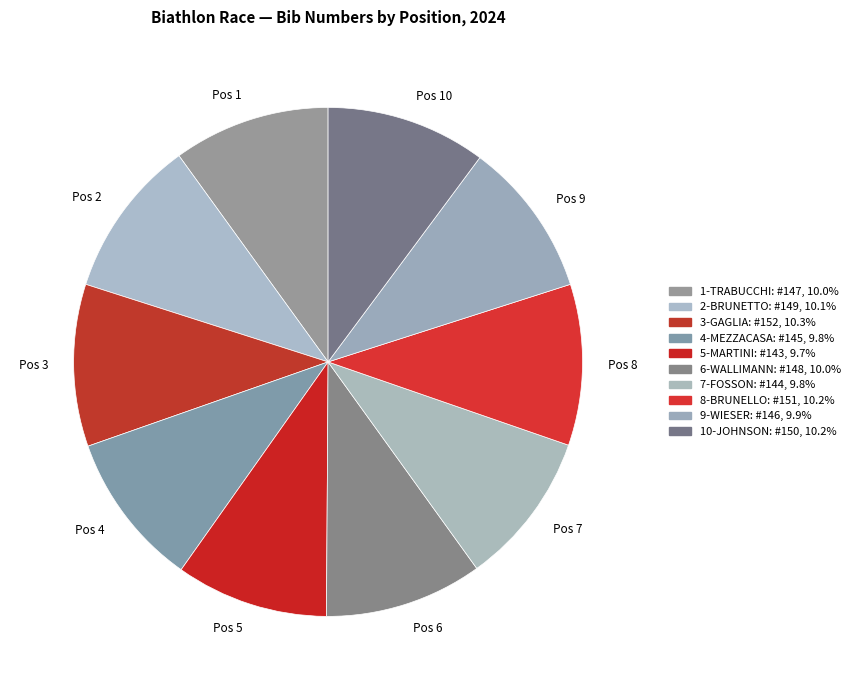

Does any single category account for the majority?

No